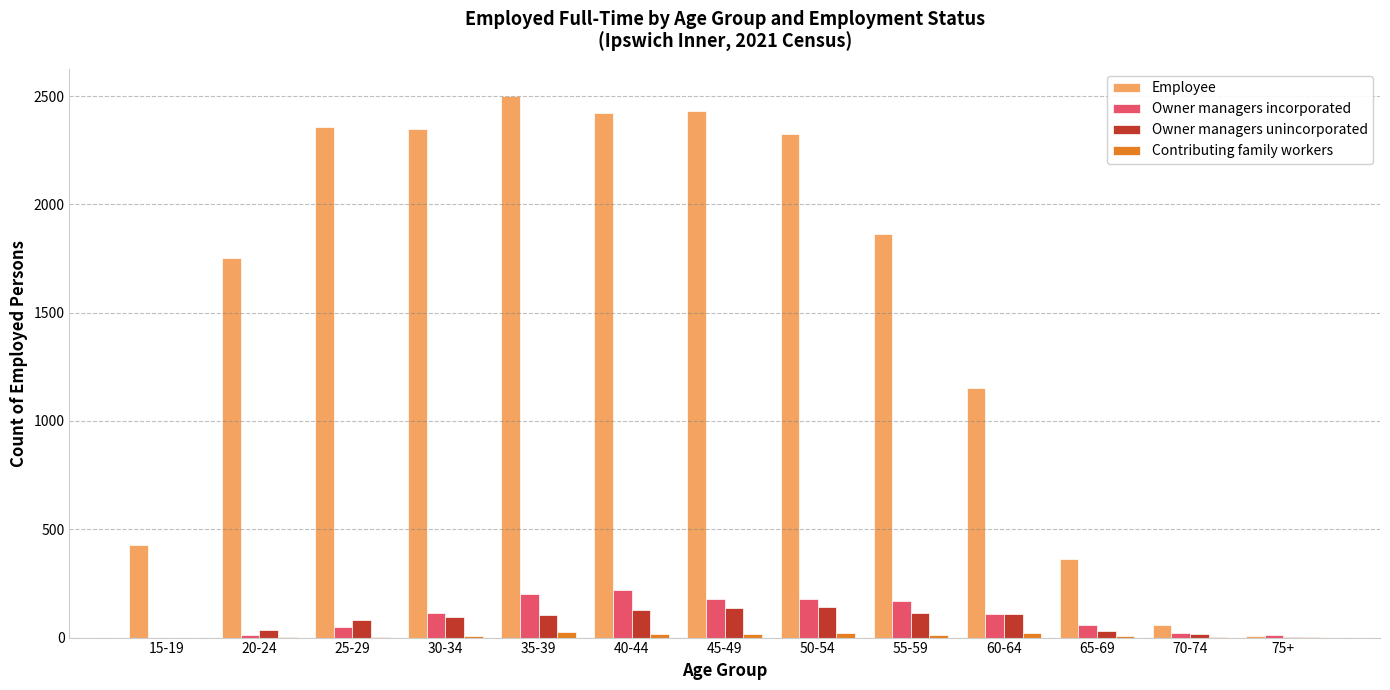

What is the greatest value displayed?

2500